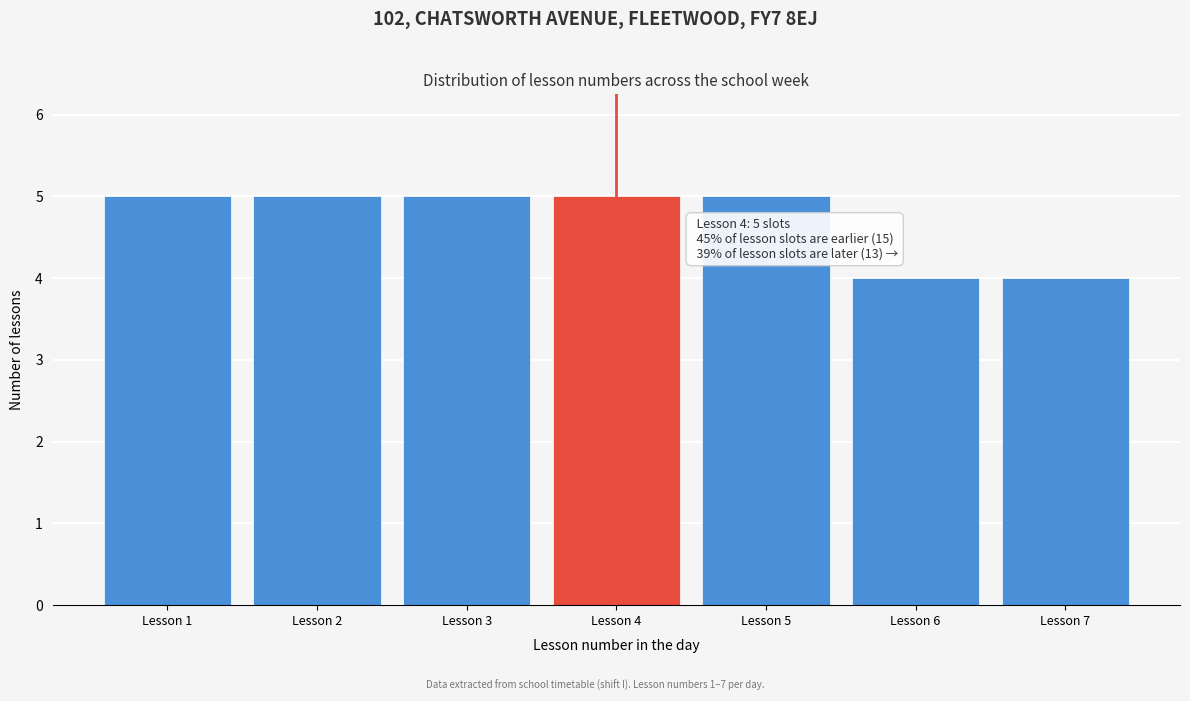

Reading left to right, what are all the values shown in this chart?

5	5	5	5	5	4	4